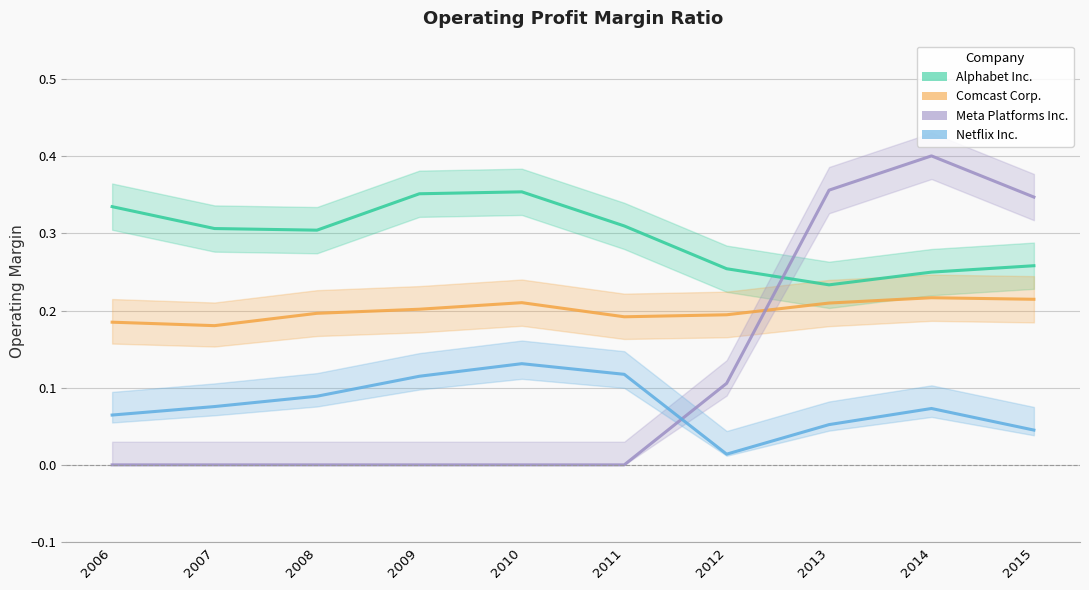

Which series has the widest spread of values?

Meta Platforms Inc.